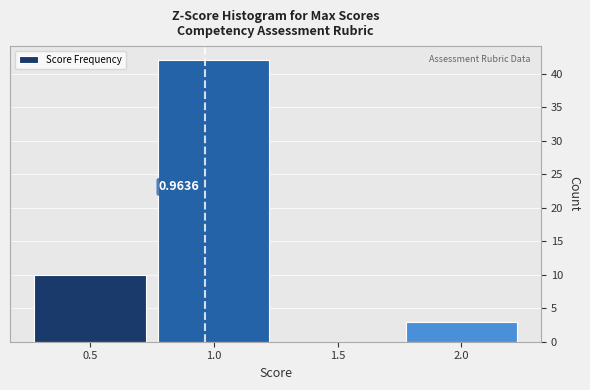

Which range on the x-axis has the tallest bar?

0.75 to 1.25